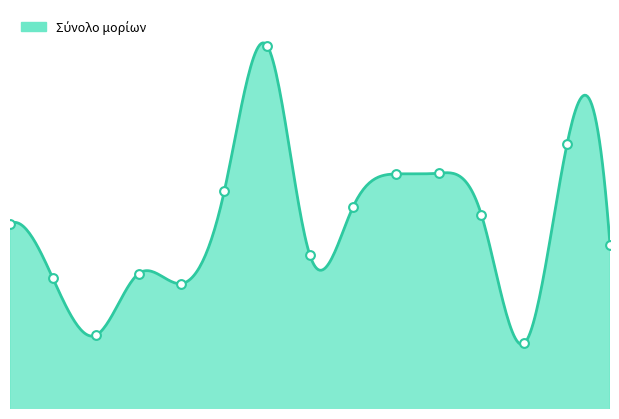

What is the change in value from 10 to 11?

+0.2